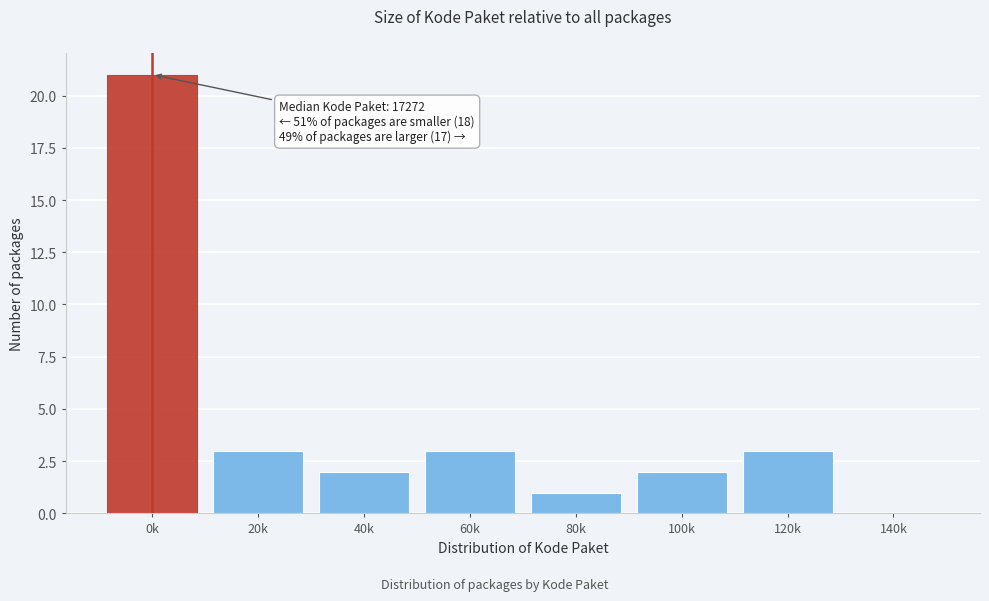

Reading right to left, transcribe all the data shown in this chart.

140k=0	120k=3	100k=2	80k=1	60k=3	40k=2	20k=3	0k=21